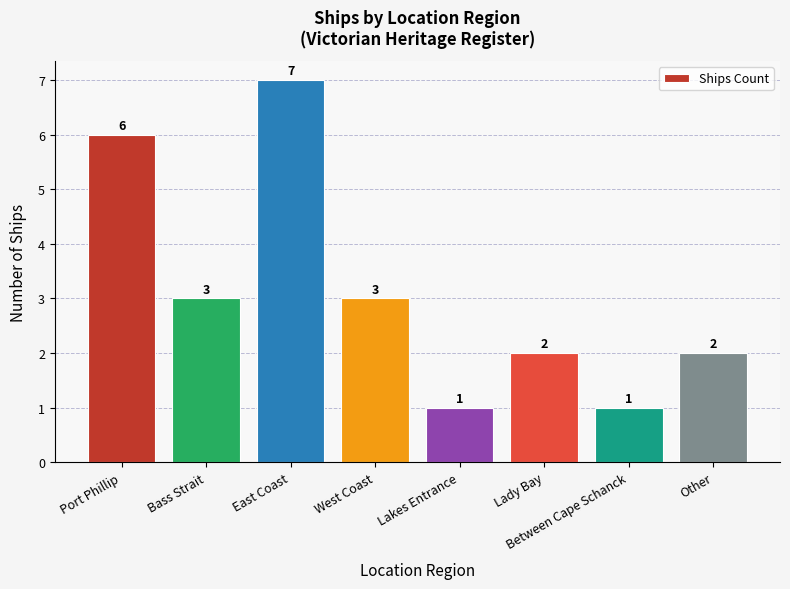

Reading left to right, what are all the values shown in this chart?

6	3	7	3	1	2	1	2